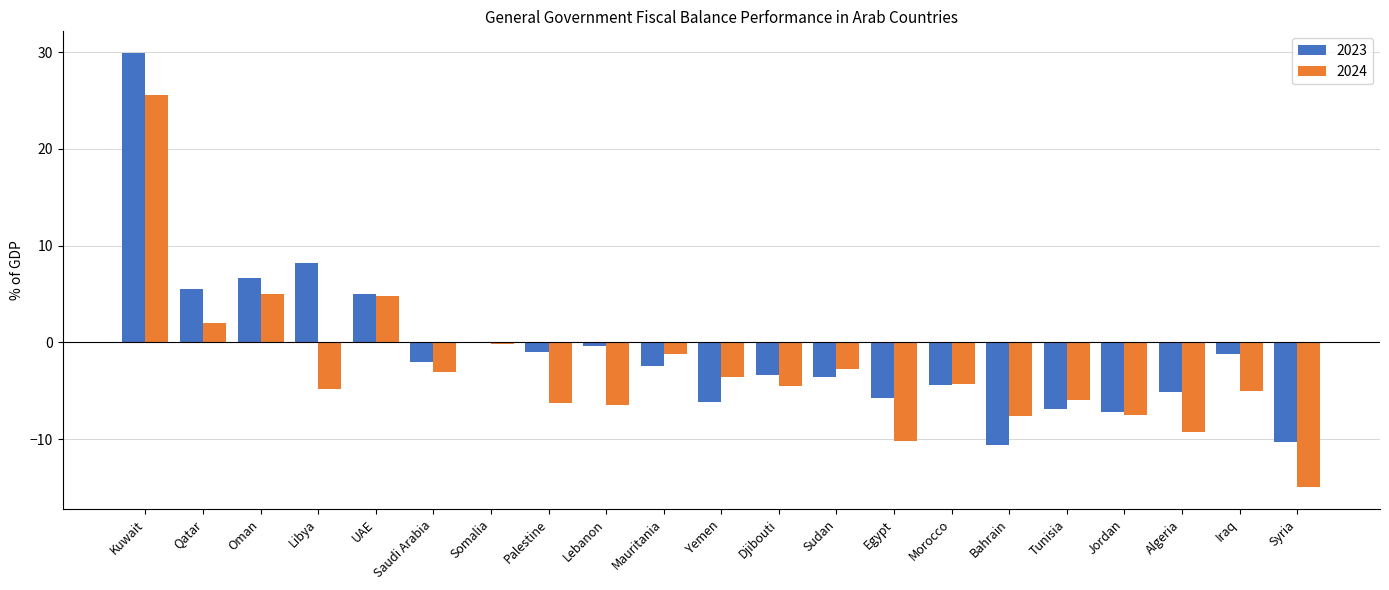

Which series changed the most between Morocco and Jordan?

2024